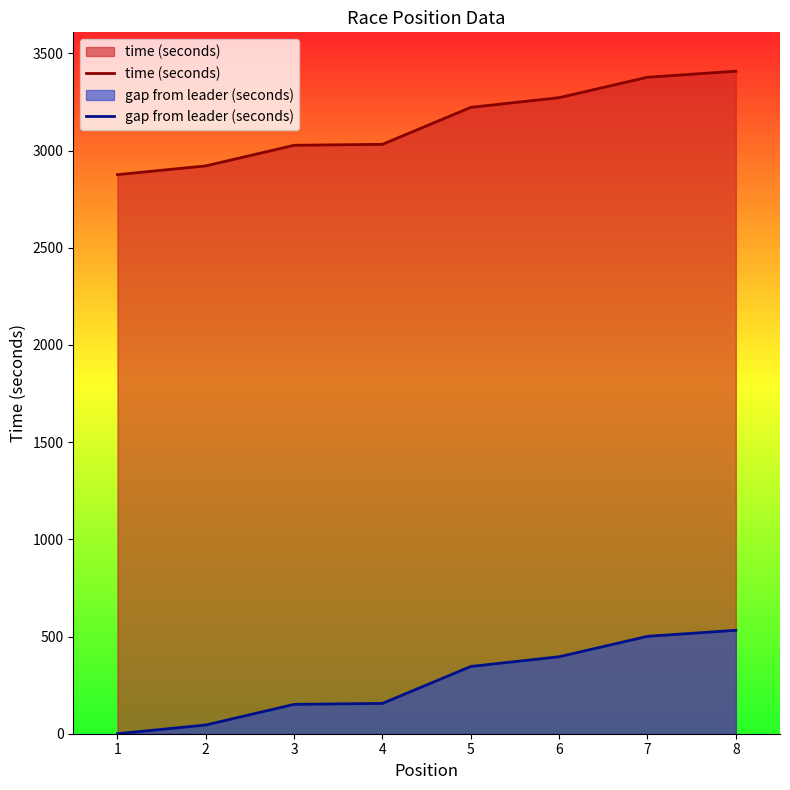

What value does the gap from leader (seconds) series have at 7?

501